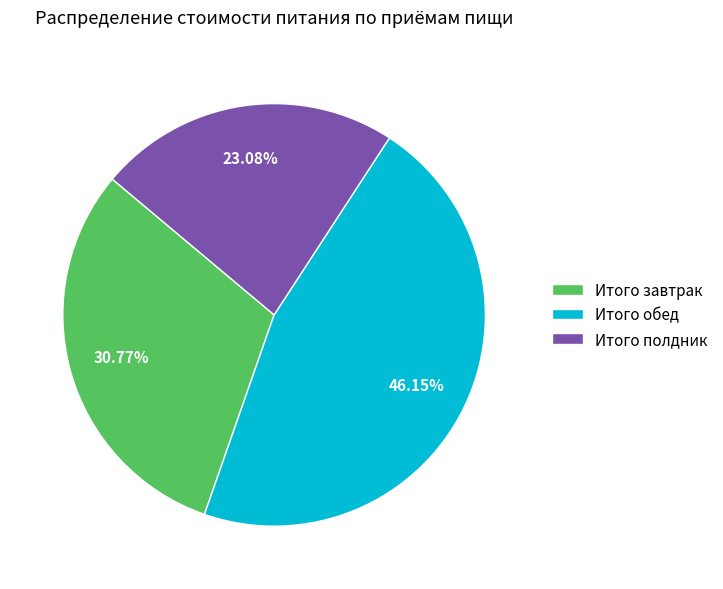

What is the smallest slice in the pie chart?

Итого полдник